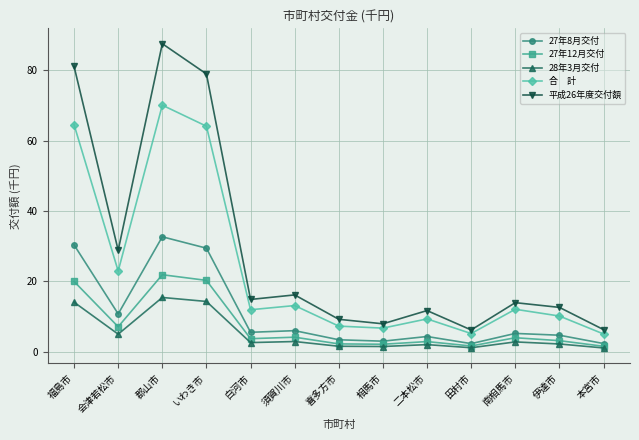

What is the total value across all series at いわき市?

207.1